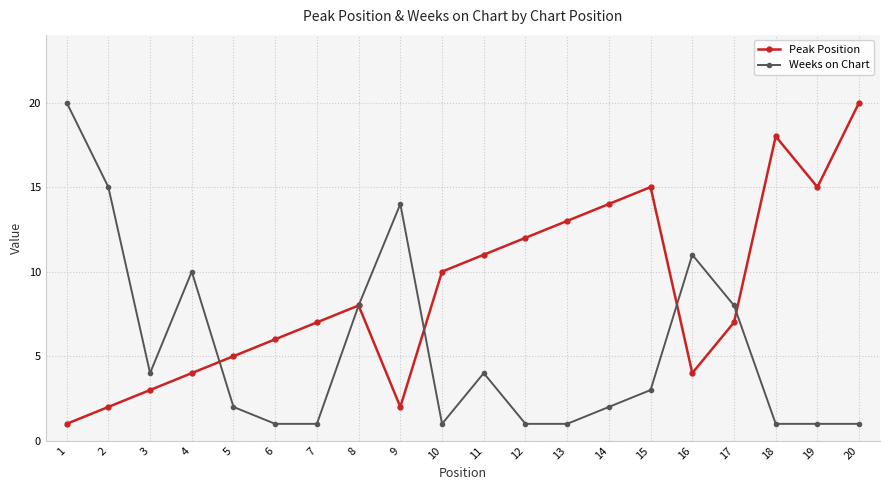

Count the number of categories in the chart.

20